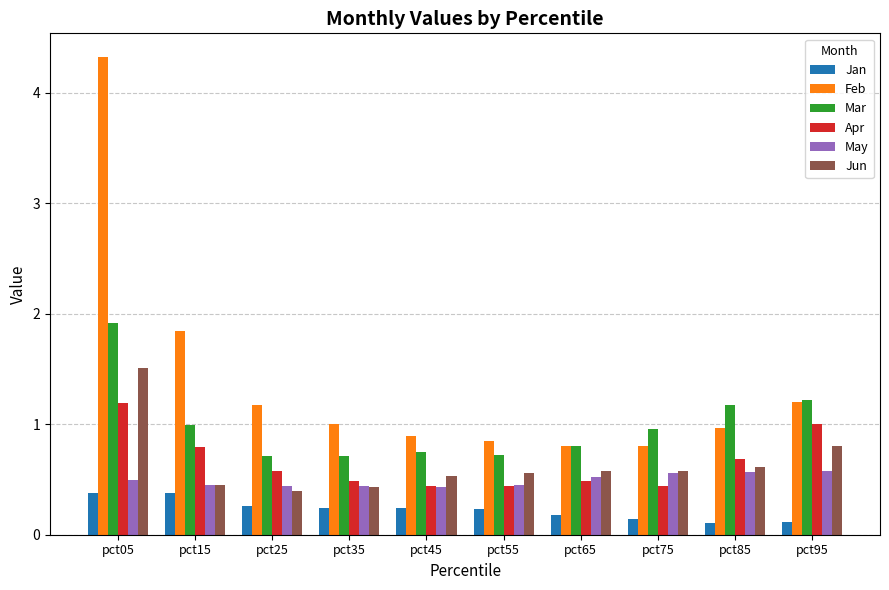

At which category is the sum across all series the highest?

pct05